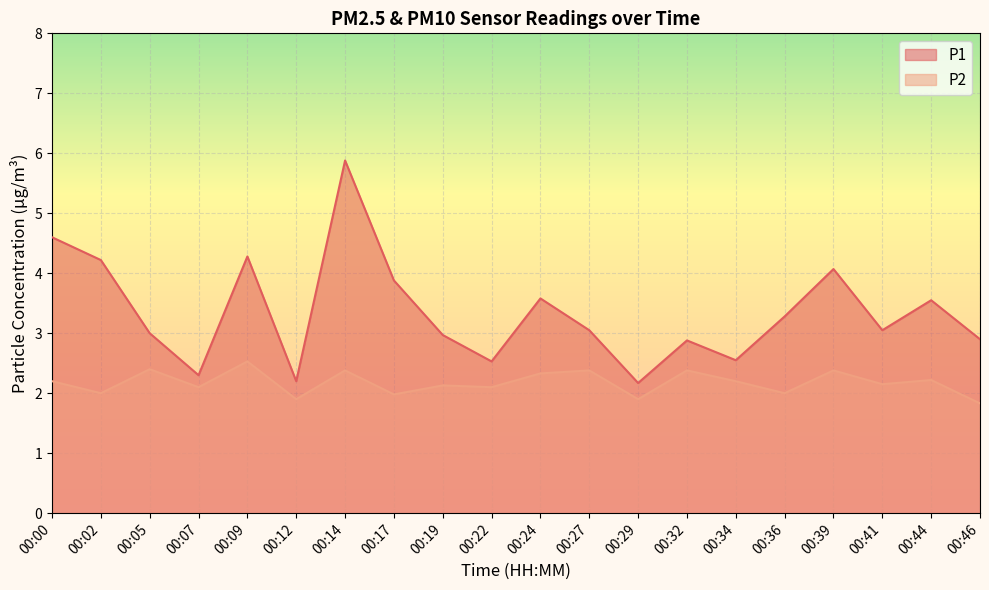

At which label does P2 reach its peak?

00:09